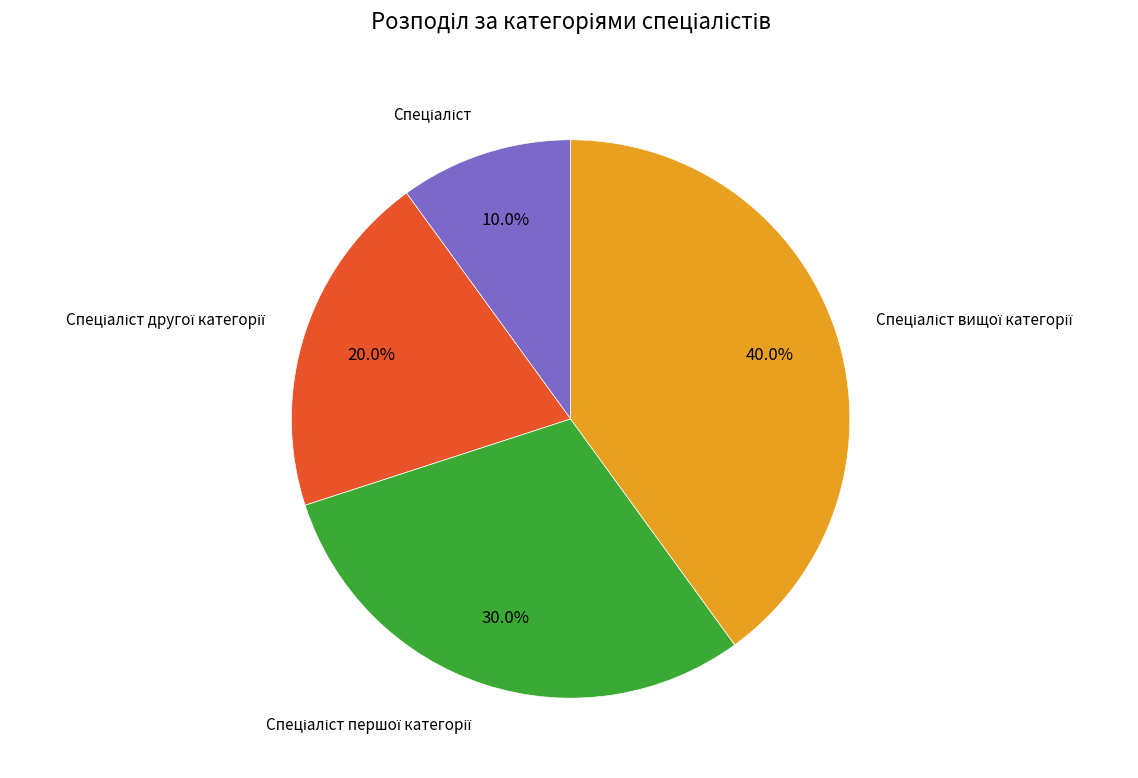

Is there any slice that represents more than half of the pie?

No